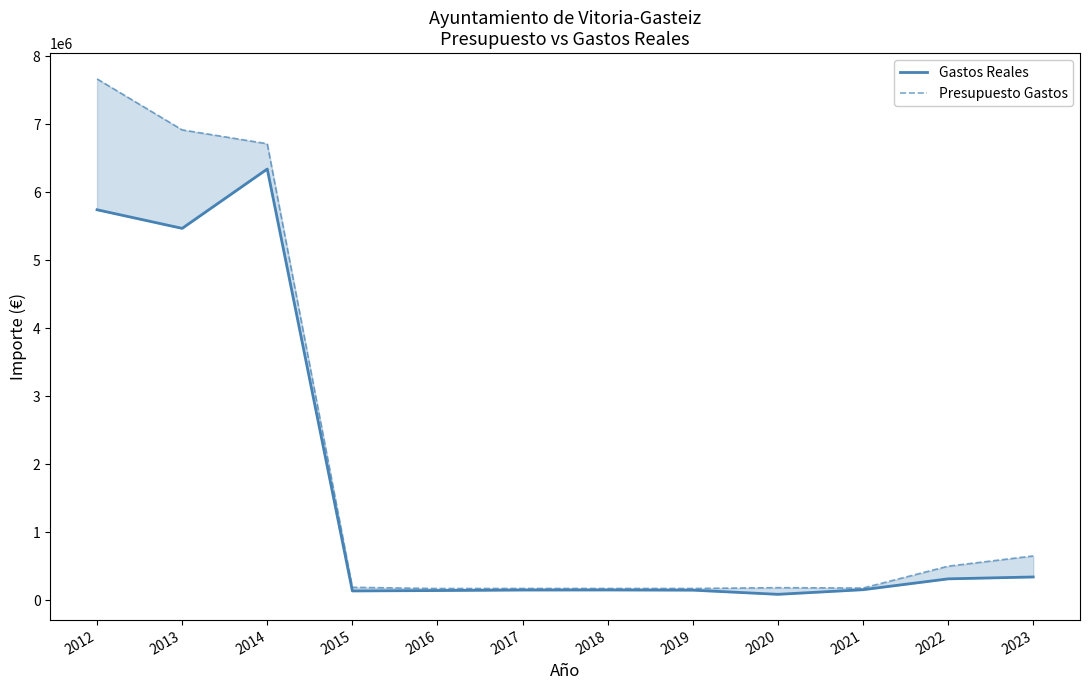

Reading right to left, transcribe all the data shown in this chart.

Gastos Reales: 2023=342604.5	2022=314976.8	2021=155329.7	2020=87395.9	2019=148779.8	2018=151490.5	2017=150629.9	2016=142858.0	2015=137360.9	2014=6341619.8	2013=5468916.0	2012=5742531.4
Presupuesto Gastos: 2023=651931.3	2022=501356.3	2021=179800.0	2020=185500.0	2019=173500.0	2018=173500.0	2017=173500.0	2016=172948.0	2015=190431.9	2014=6713463.0	2013=6917221.3	2012=7666807.6